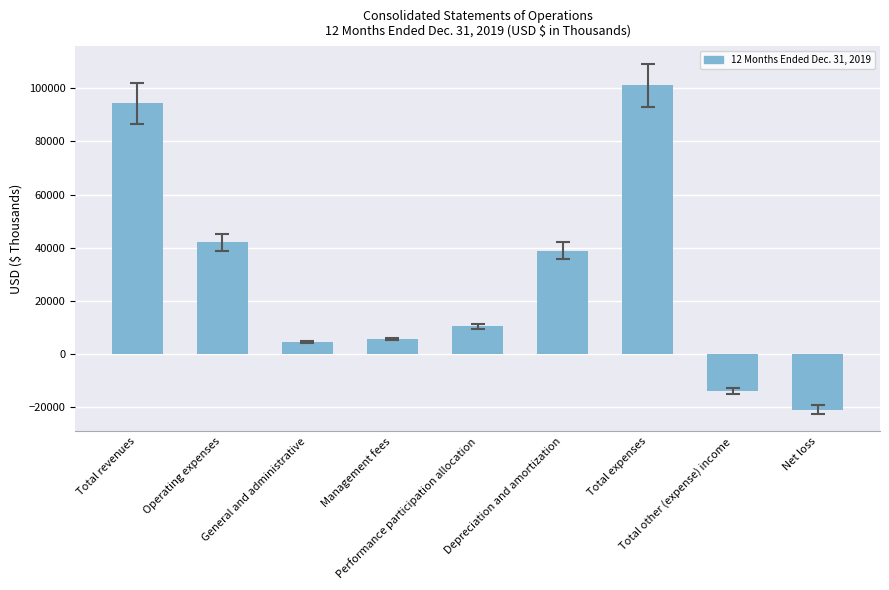

What is the greatest value displayed?

101224